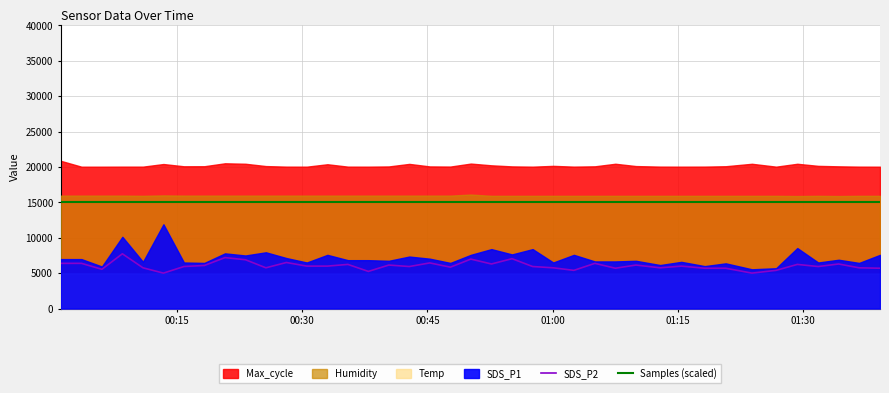

What is the lowest value of the SDS_P2 series?

5010.0